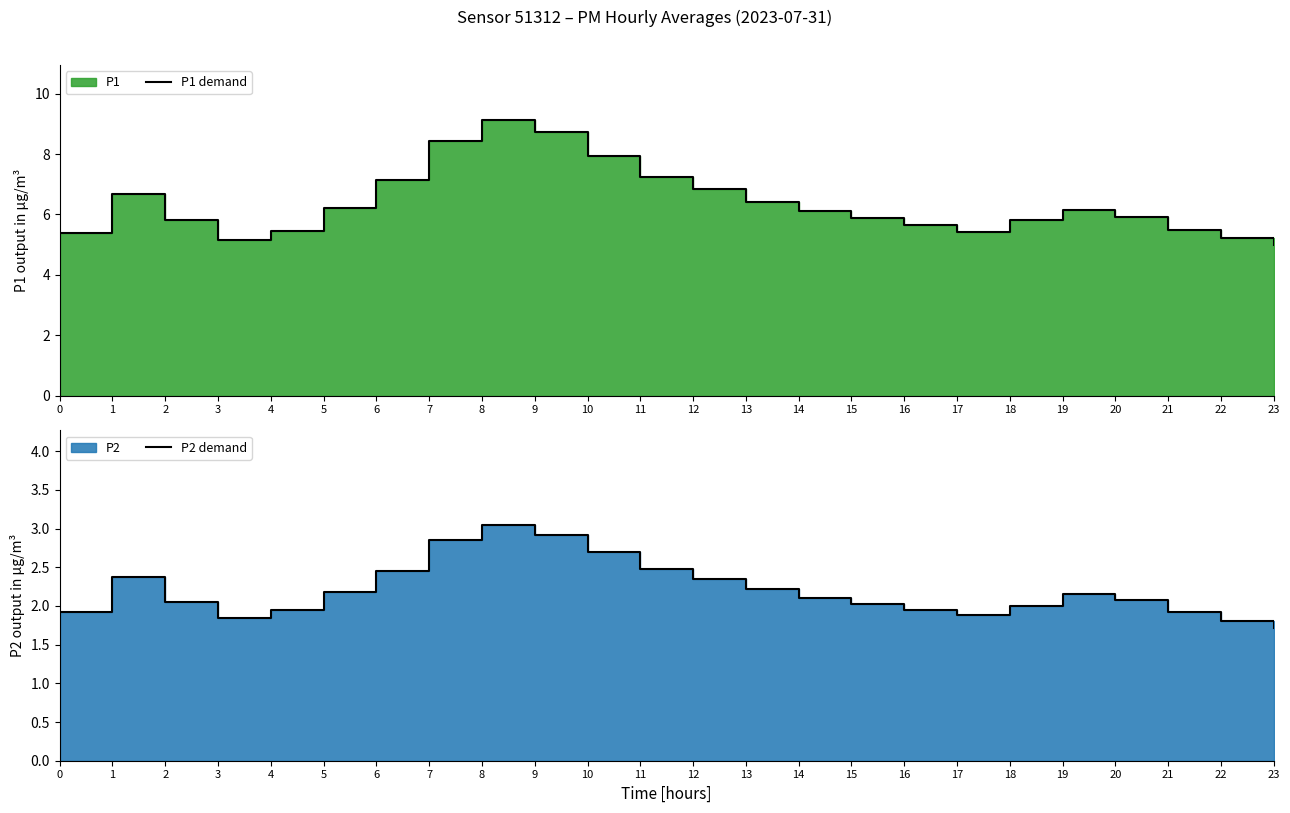

What is the approximate value of P1 demand at 1?

6.7